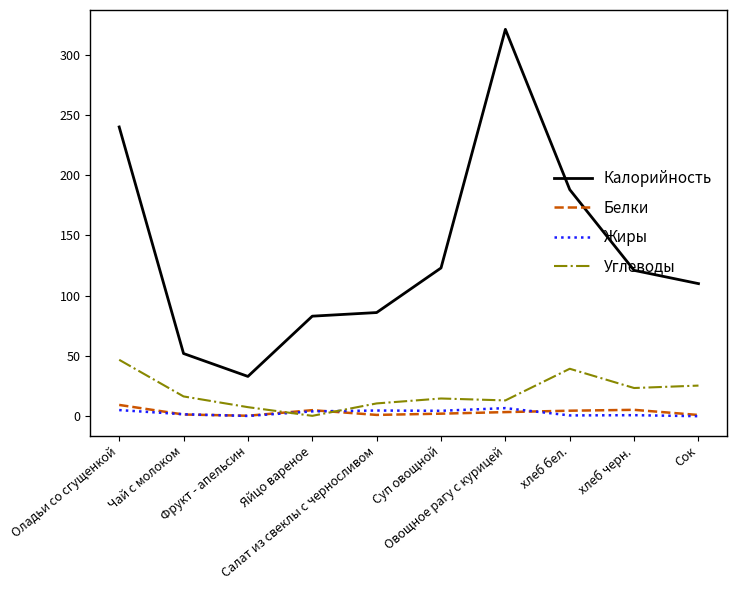

True or false: Углеводы and Калорийность intersect in this chart.

False